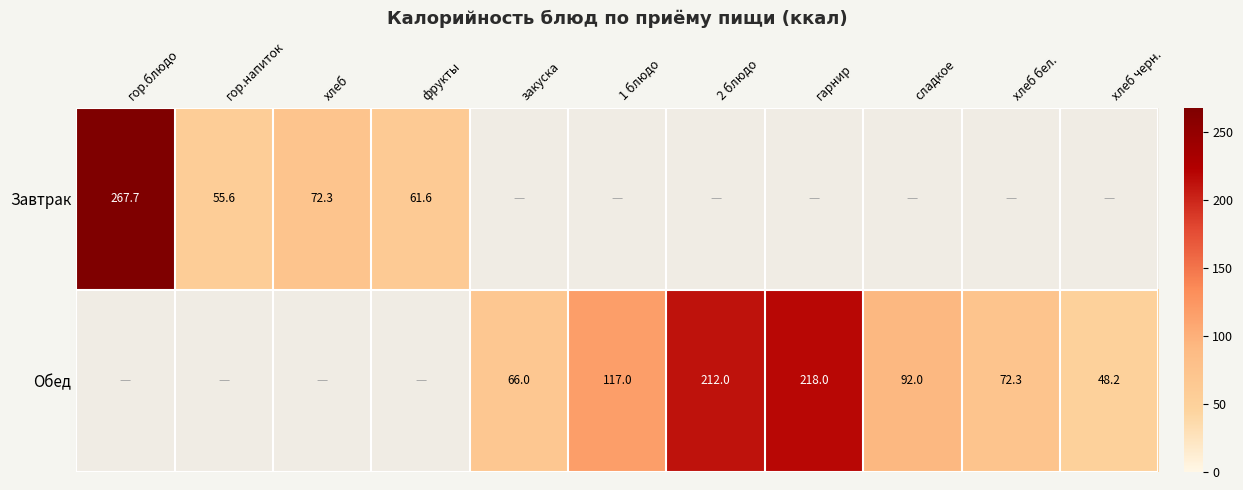

At which category does the chart reach its peak across all series?

гор.блюдо